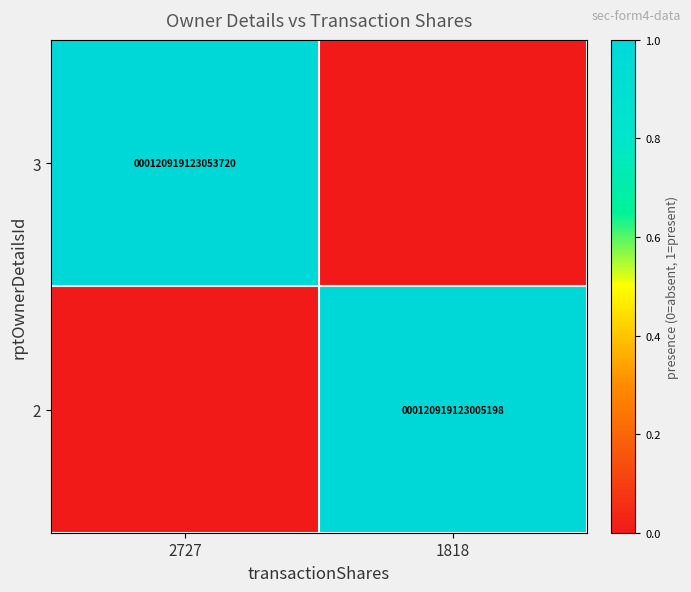

The 3 series shows 120919123053720 at 2727. True or false?

True